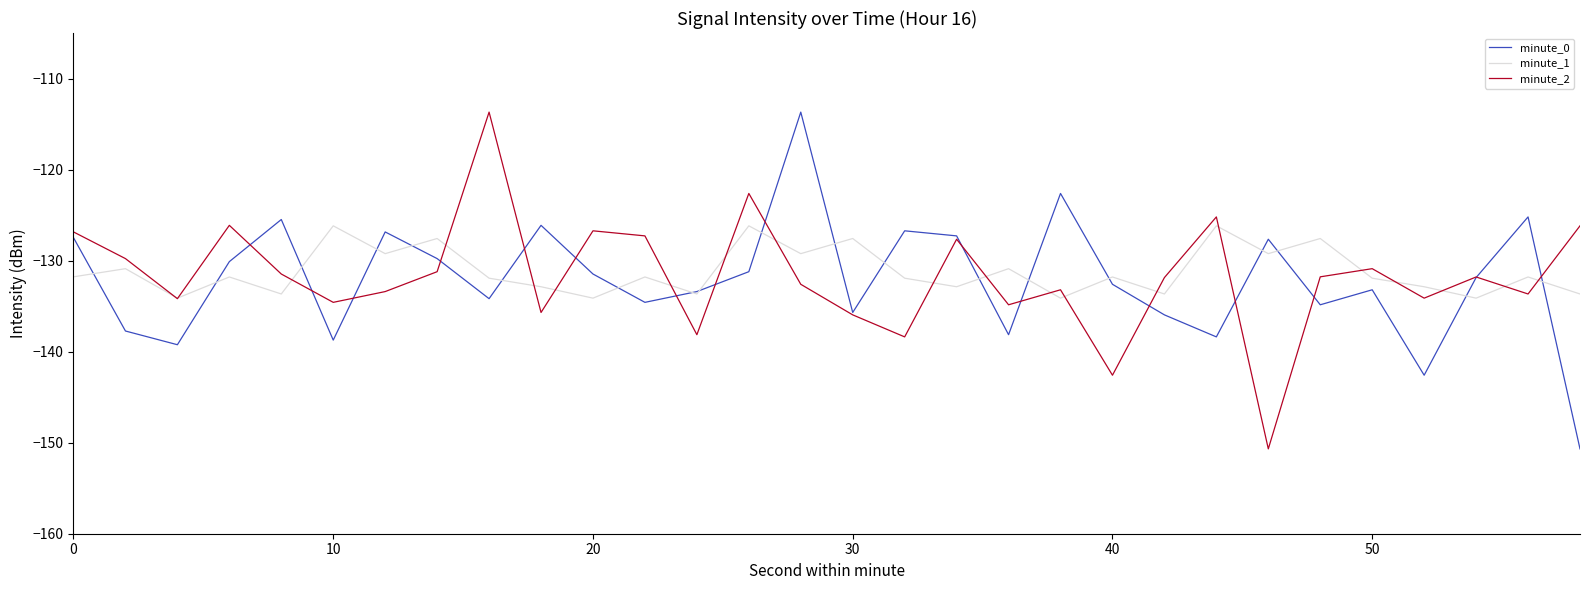

What is the highest value of the minute_0 series?

-113.7